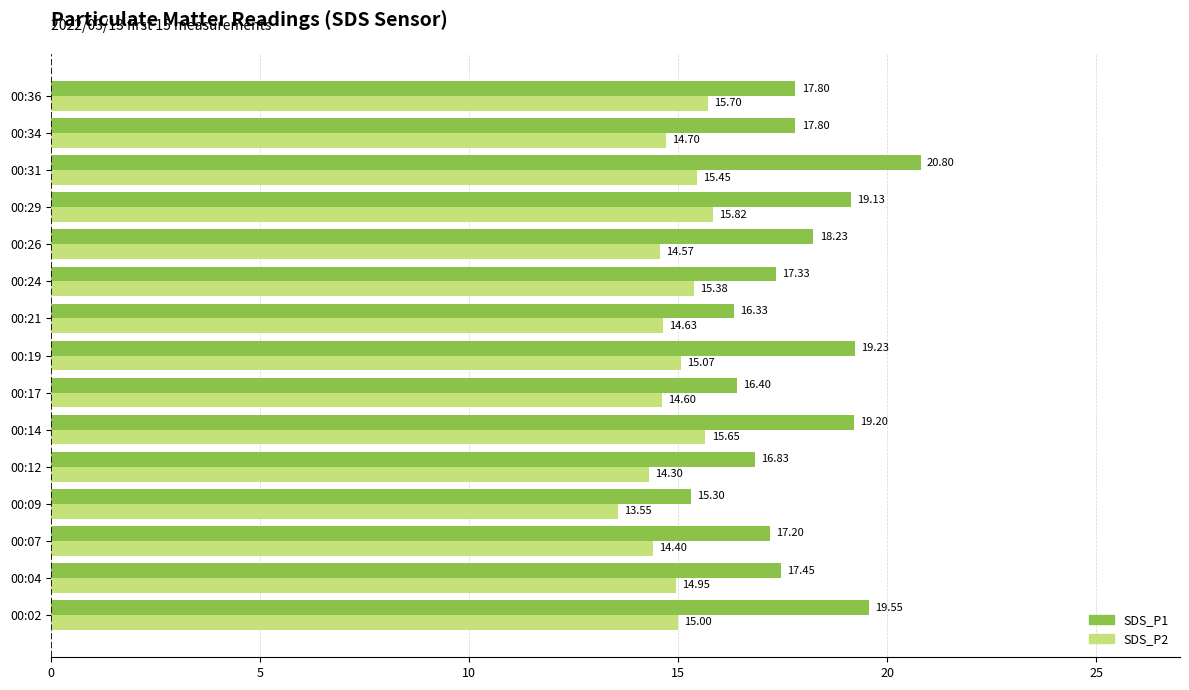

What is the maximum value shown in the chart?

20.8